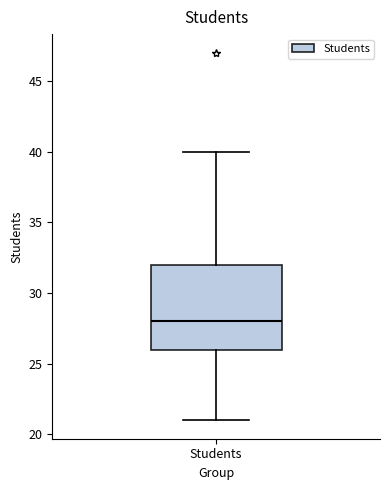

Where does the upper whisker of the box for Students end on the y-axis? The values are not printed on the chart, so give them approximately, as read against the axis.

40